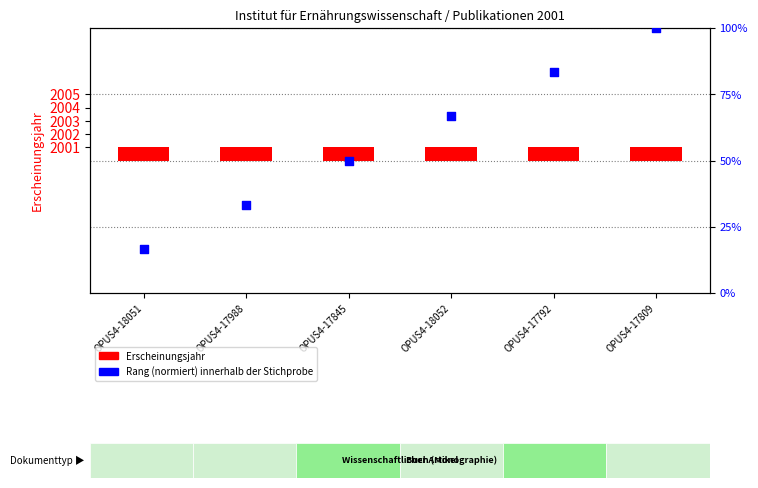

At how many categories does at least one series exceed 79?

2